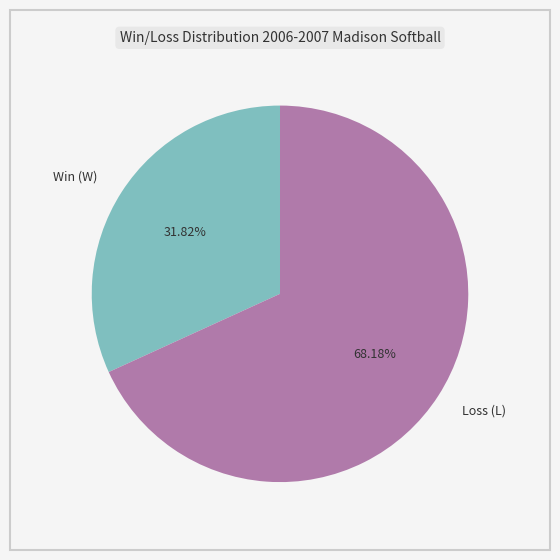

How many slices are in this pie chart?

2